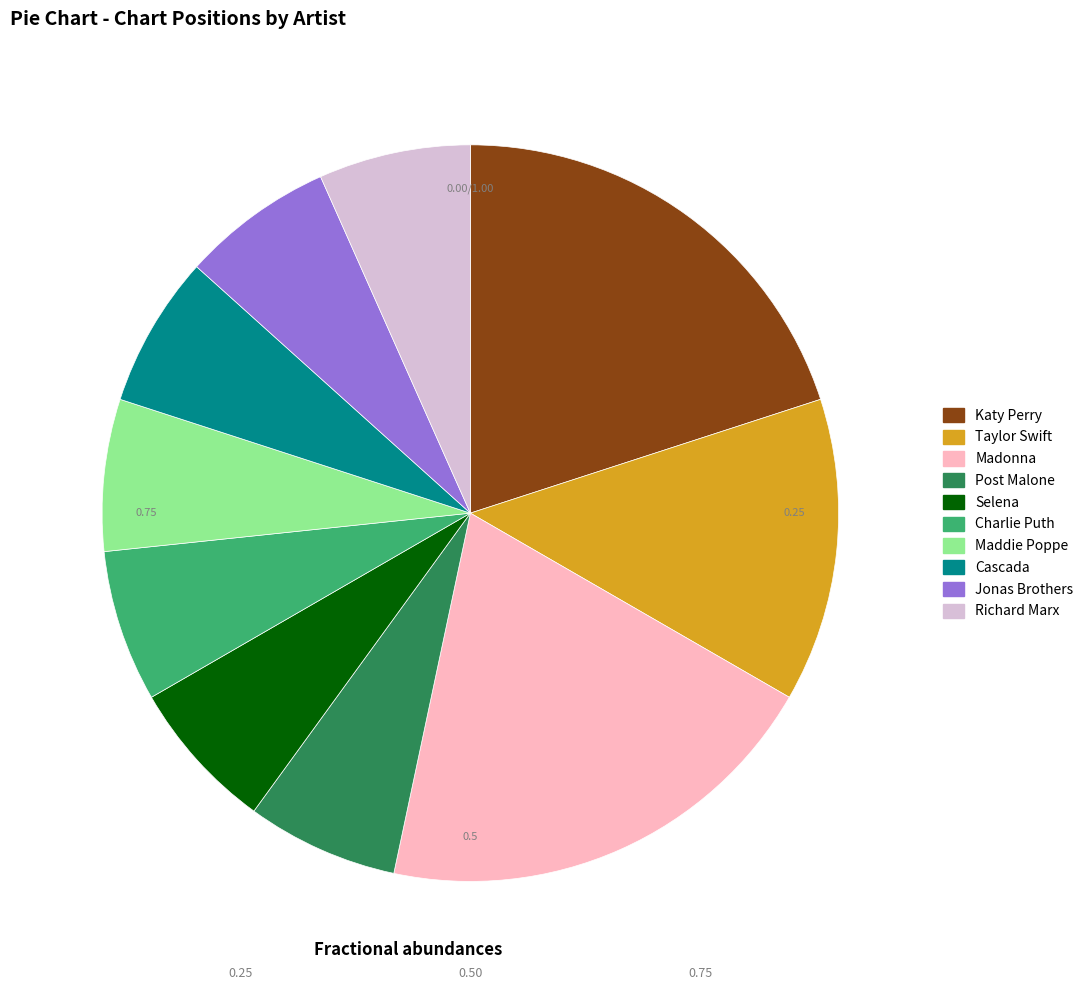

How many slices are in this pie chart?

10